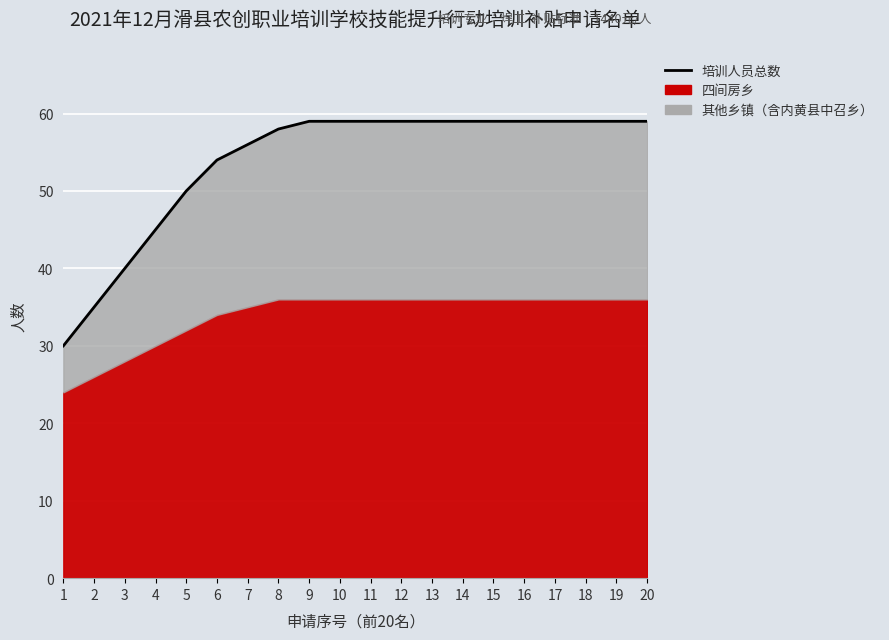

The chart shows a value of 21 at 2. True or false?

False